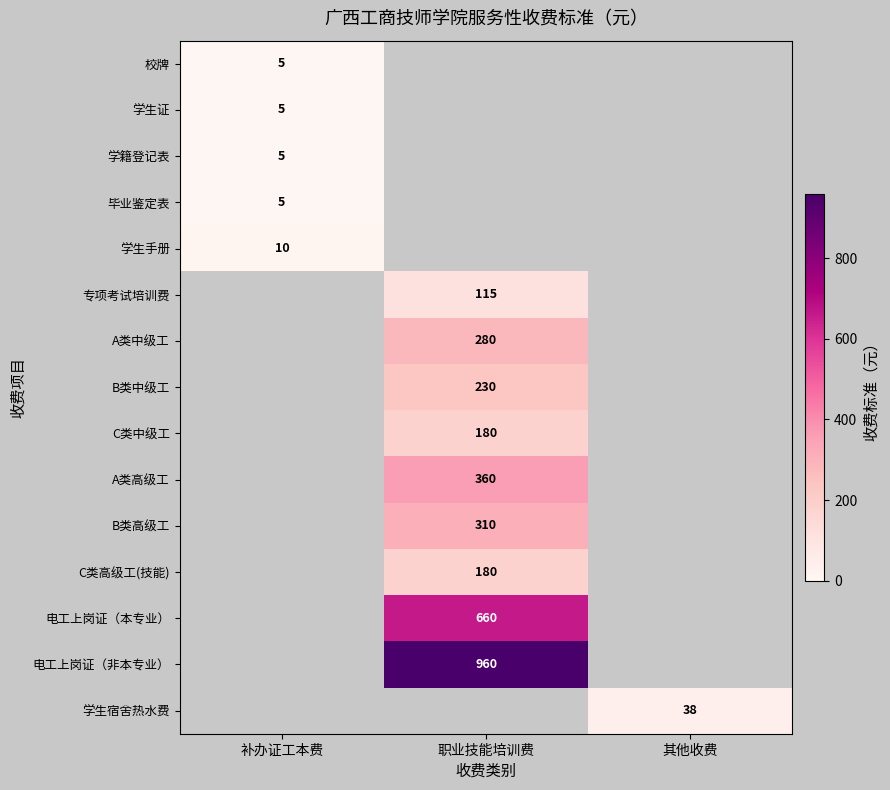

Is it true that 毕业鉴定表 equals 8 at 补办证工本费?

False